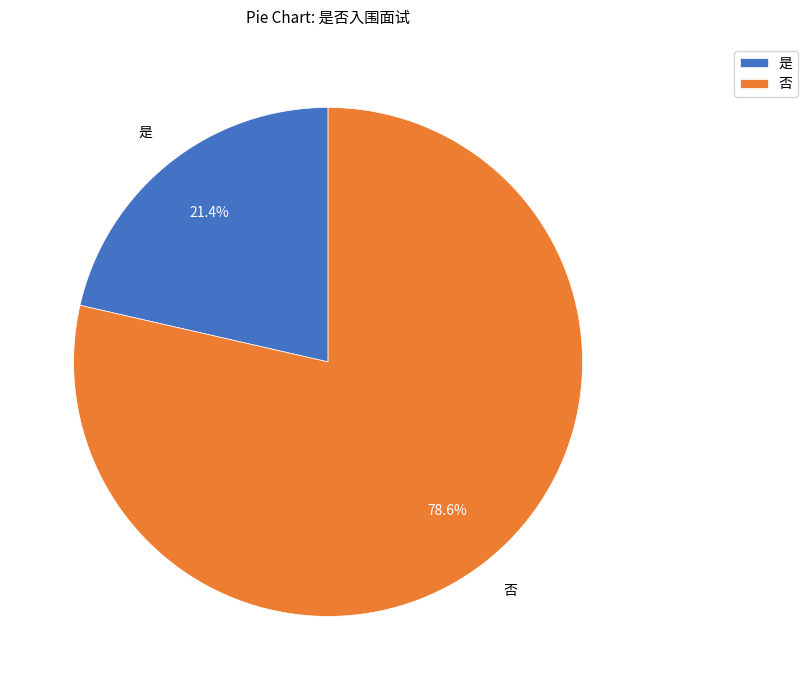

Which category has the smallest portion of the pie?

是